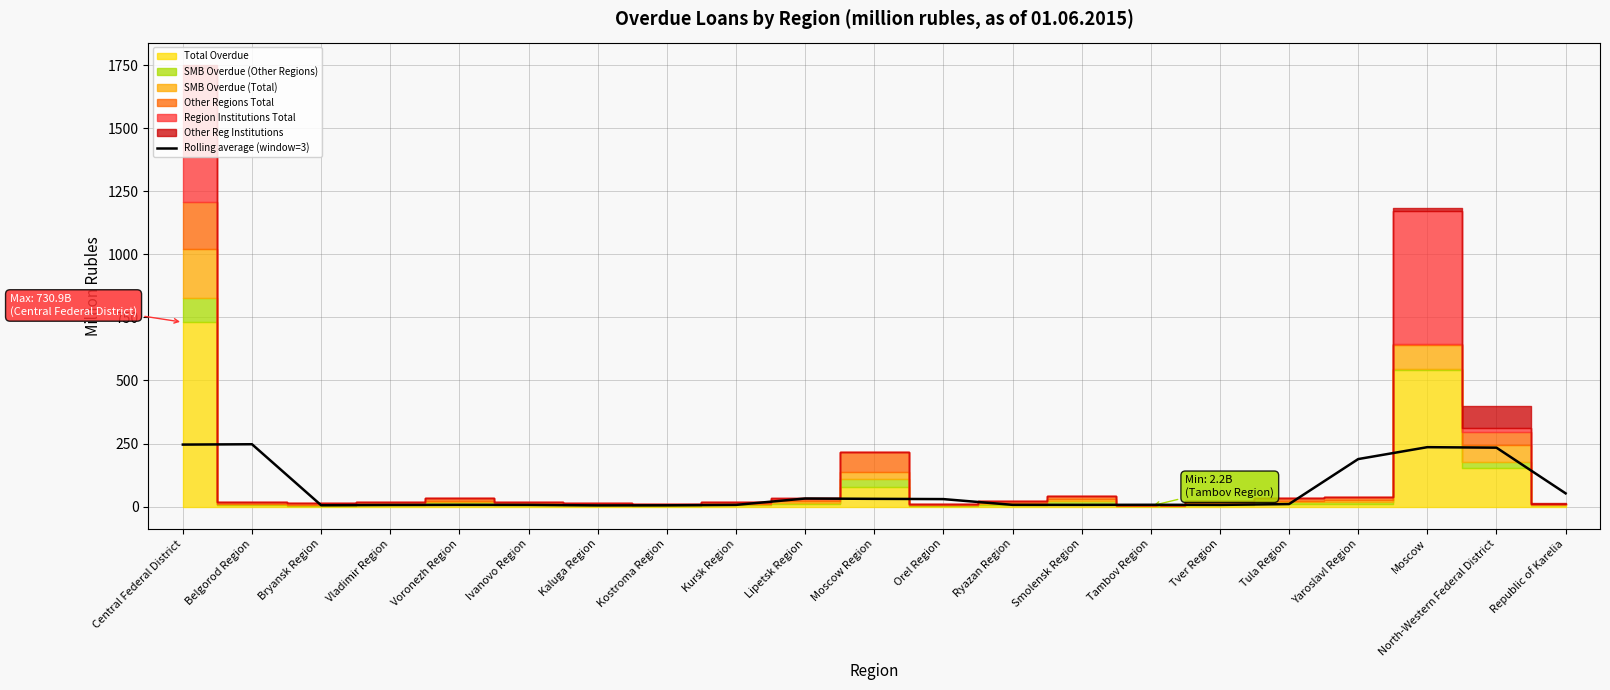

Reading left to right, extract all data points from this chart.

245.8	247.1	5.3	6.3	6.8	6.6	4.7	5.0	6.7	31.9	30.7	29.6	6.8	6.7	7.1	6.6	9.9	188.3	235.5	233.5	52.4